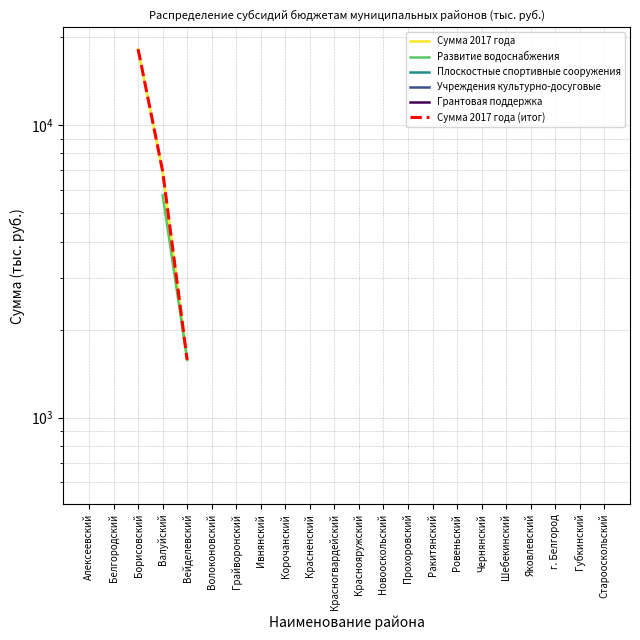

What is the label of the 10th point from the left?

Красненский